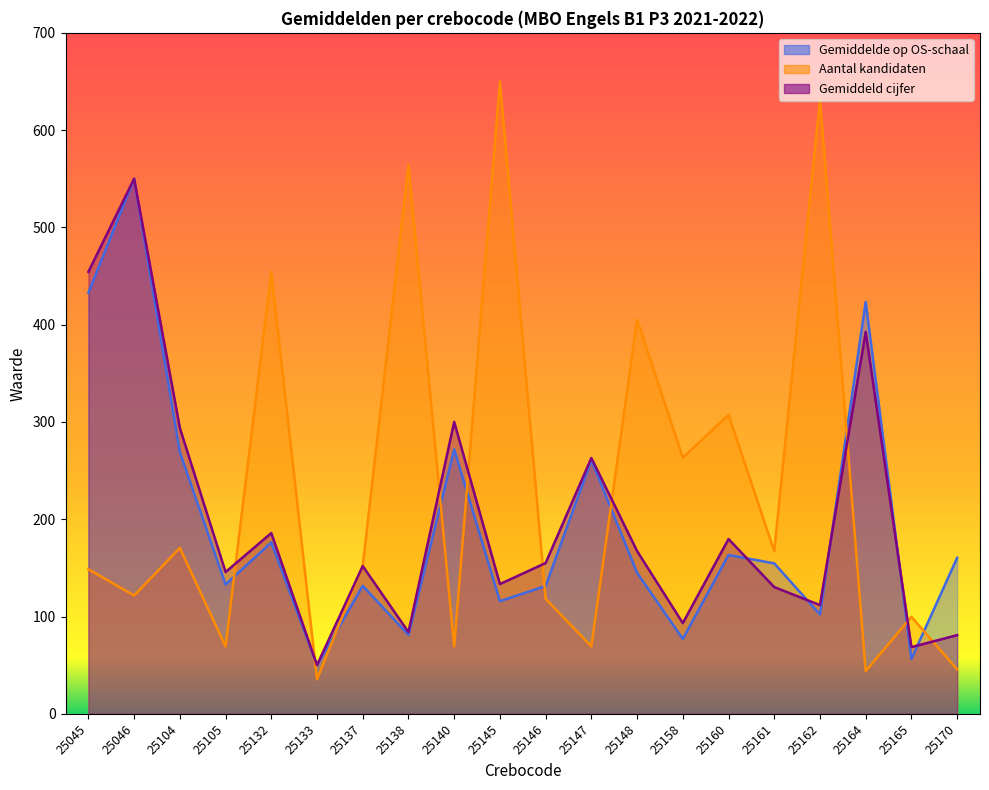

Reading right to left, transcribe all the data shown in this chart.

Gemiddeld cijfer: 80.9	68.5	392.6	111.7	130.2	179.6	93.2	167.3	263.0	154.9	133.3	300.0	84.0	151.9	50.0	185.8	145.7	293.8	550.0	454.3
Gemiddelde op OS-schaal: 160.3	56.4	423.4	102.1	154.6	163.2	77.0	145.0	260.9	131.4	115.8	271.8	81.0	131.5	50.0	176.1	133.0	269.0	550.0	432.8
Aantal kandidaten: 45.6	99.6	43.9	631.4	167.1	307.3	263.4	405.2	69.2	118.2	650.0	69.2	563.9	151.9	35.5	454.2	69.2	170.5	121.6	148.6